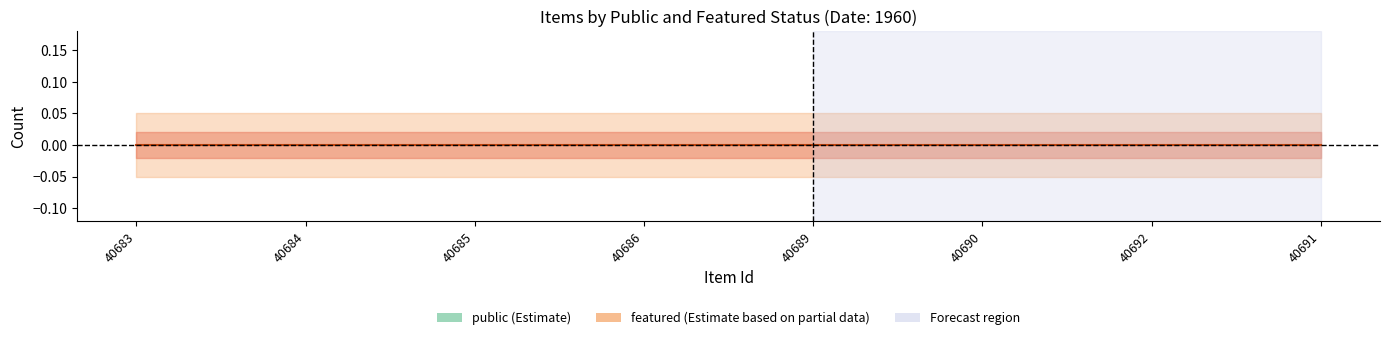

Is the value of public at 40685 greater than the value of featured at 40685?

Yes